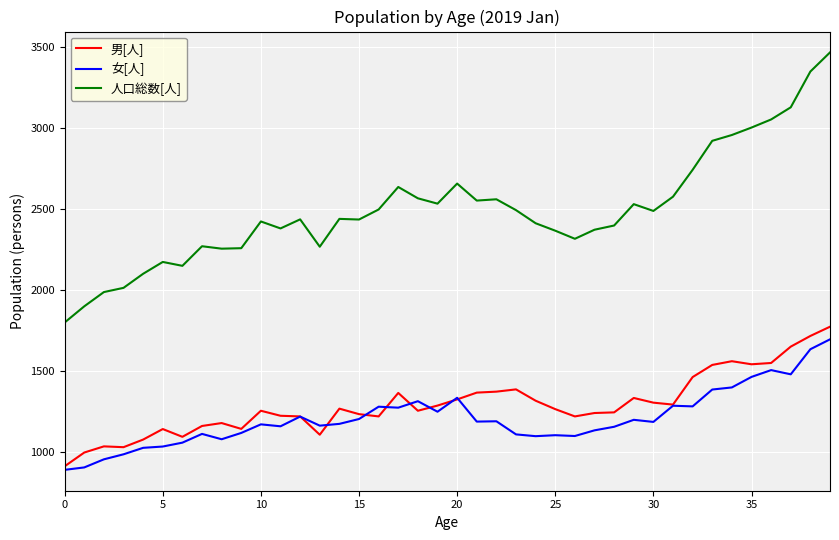

What is the minimum value shown in the chart?

888